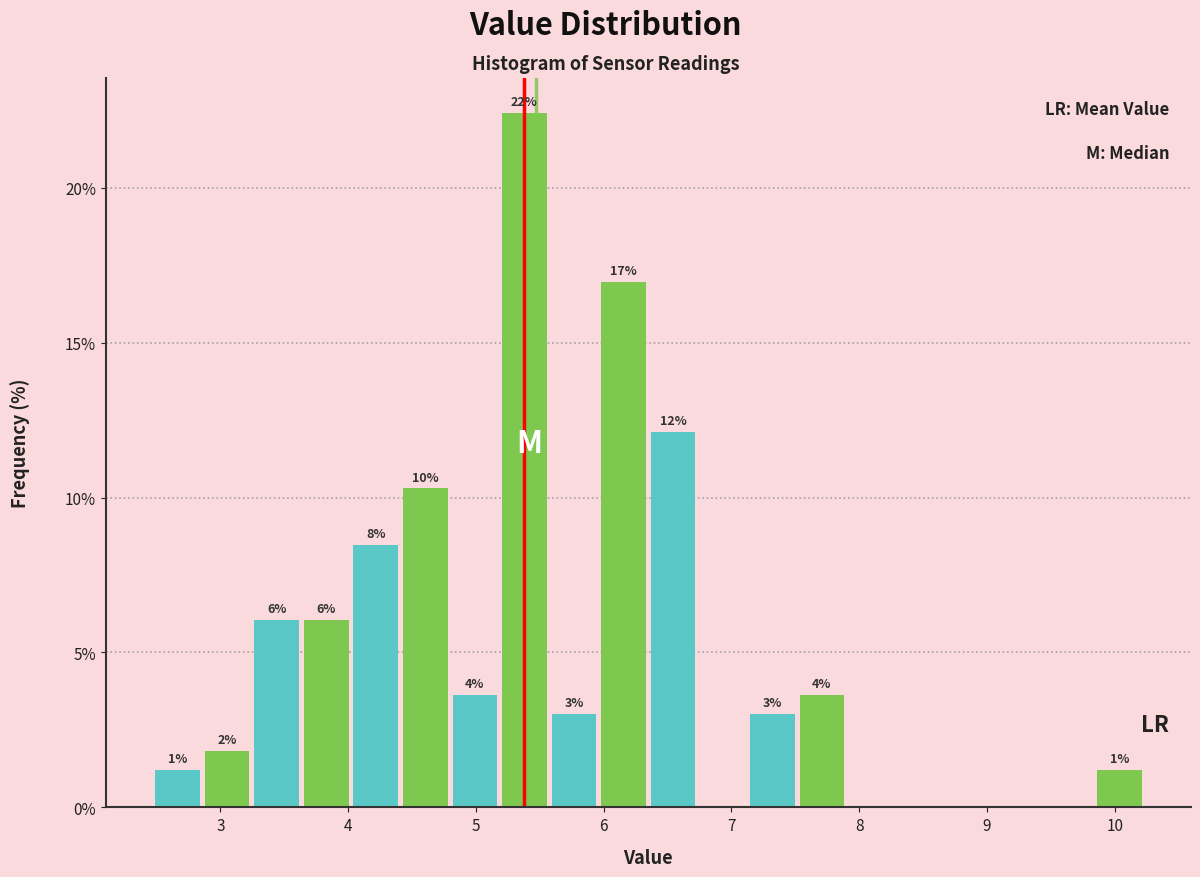

Around what value on the x-axis is the tallest bar? Give the approximate position of its centre, as read against the axis.

5.4